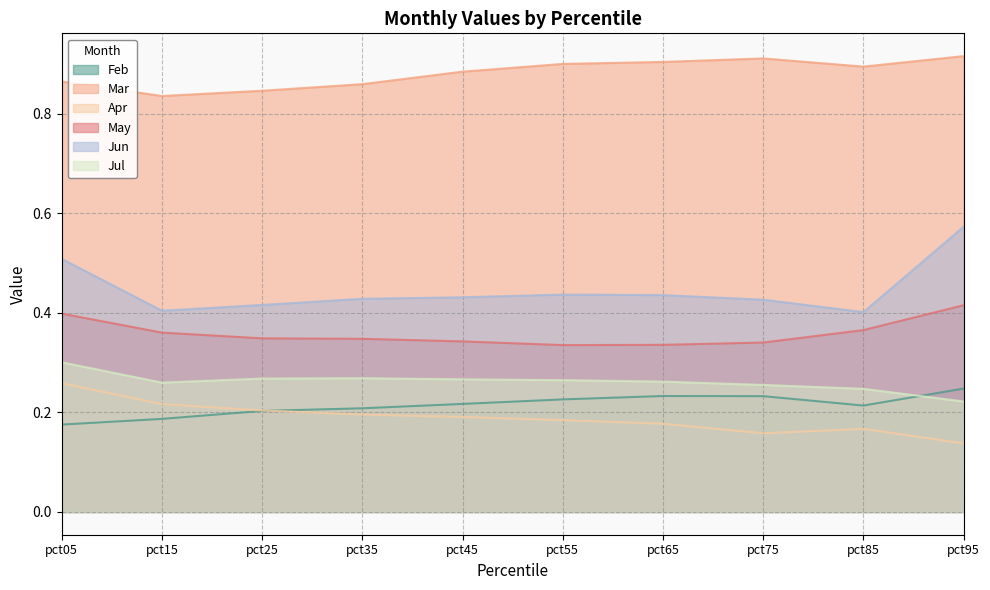

Does the chart have visible grid lines?

Yes